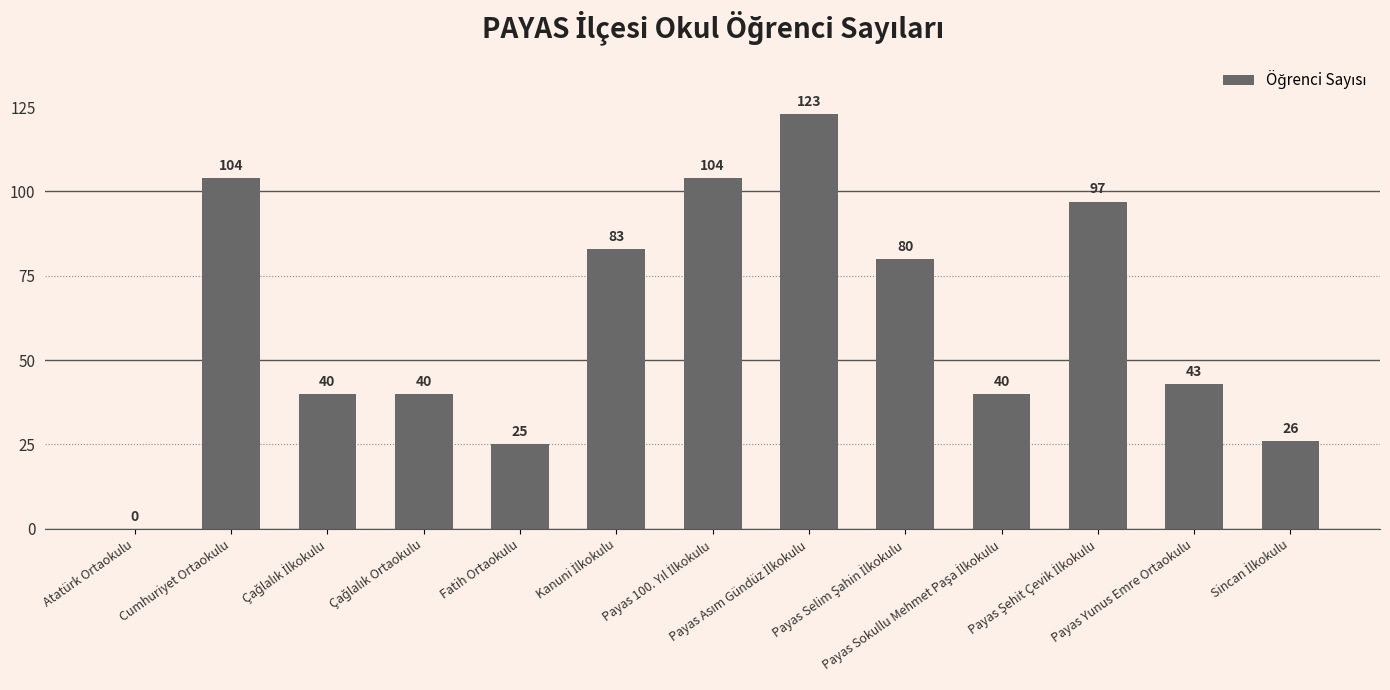

What is the greatest value displayed?

123